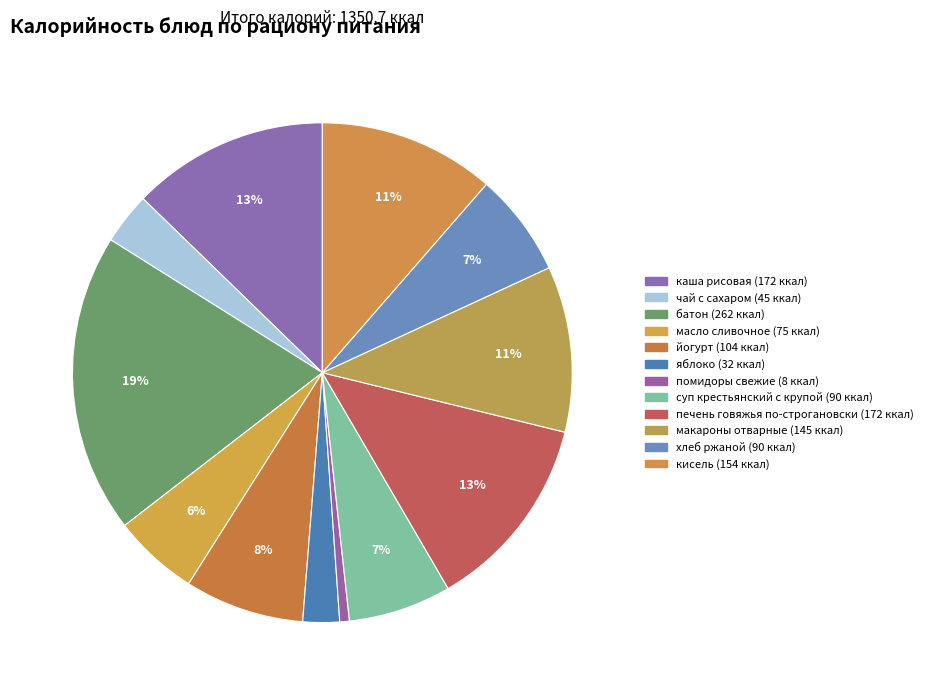

How many segments does this pie chart have?

12